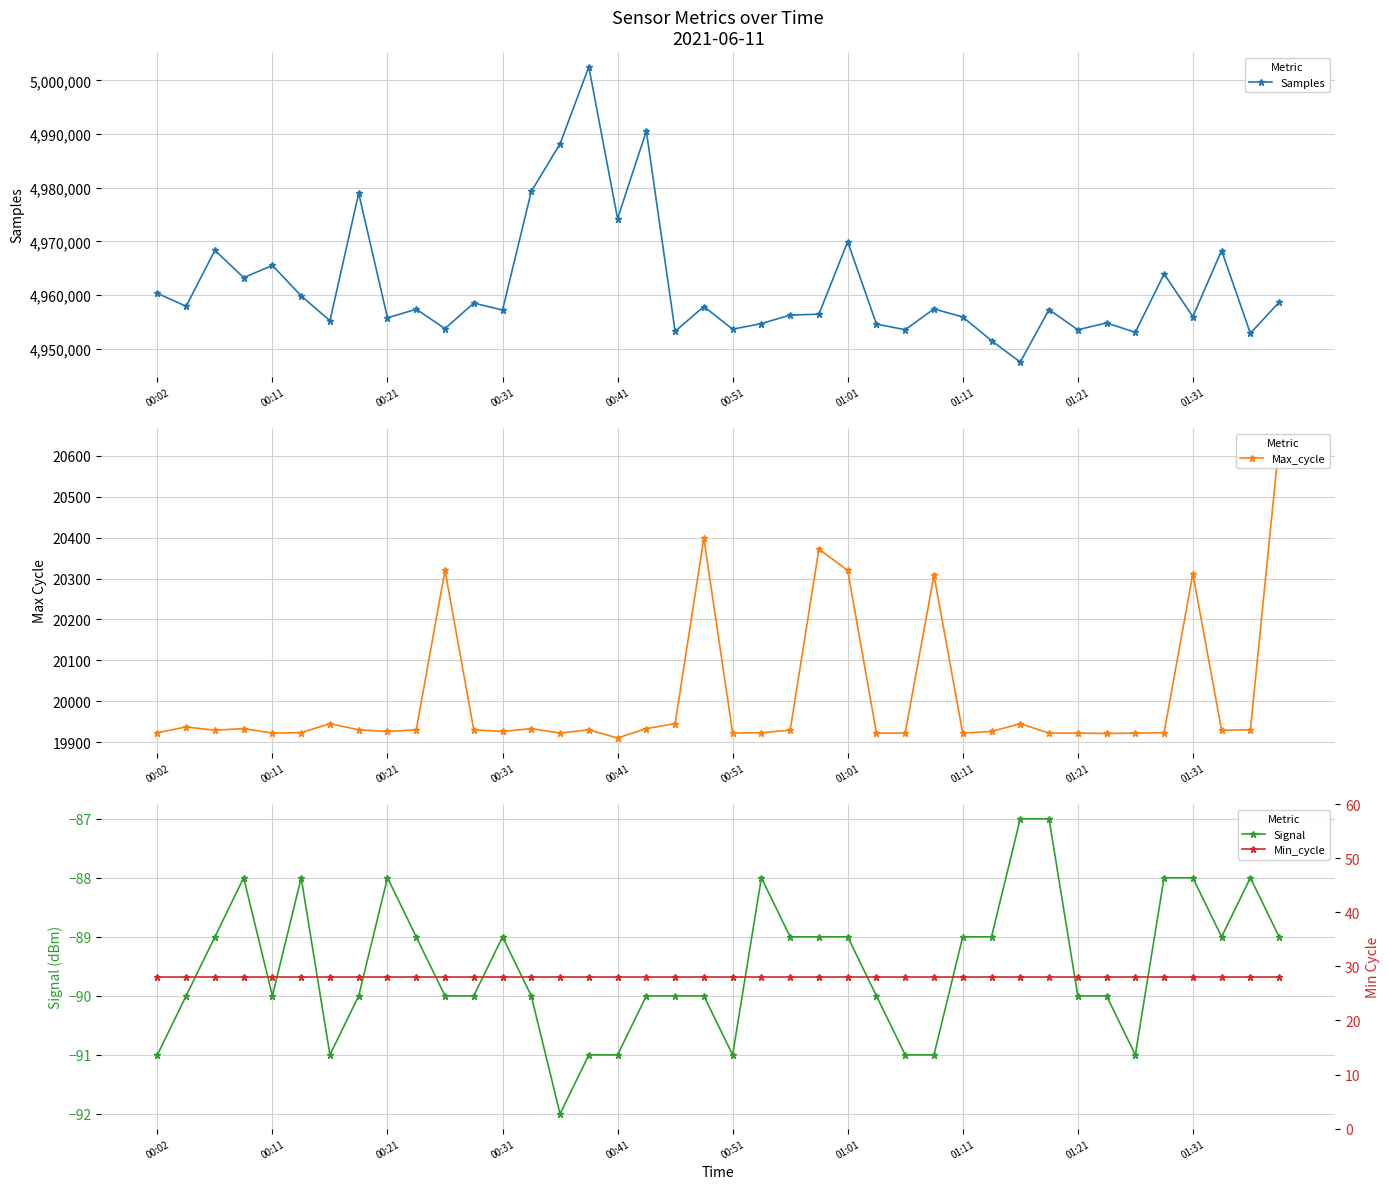

How many lines are shown in the chart?

4